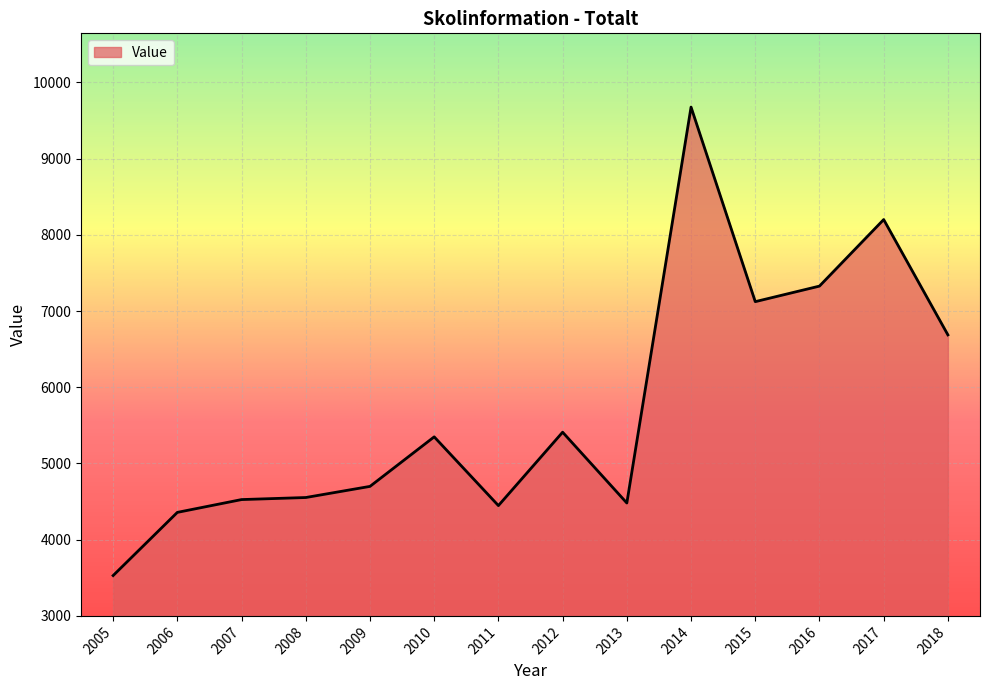

At which label is the value closest to 6602?

2018